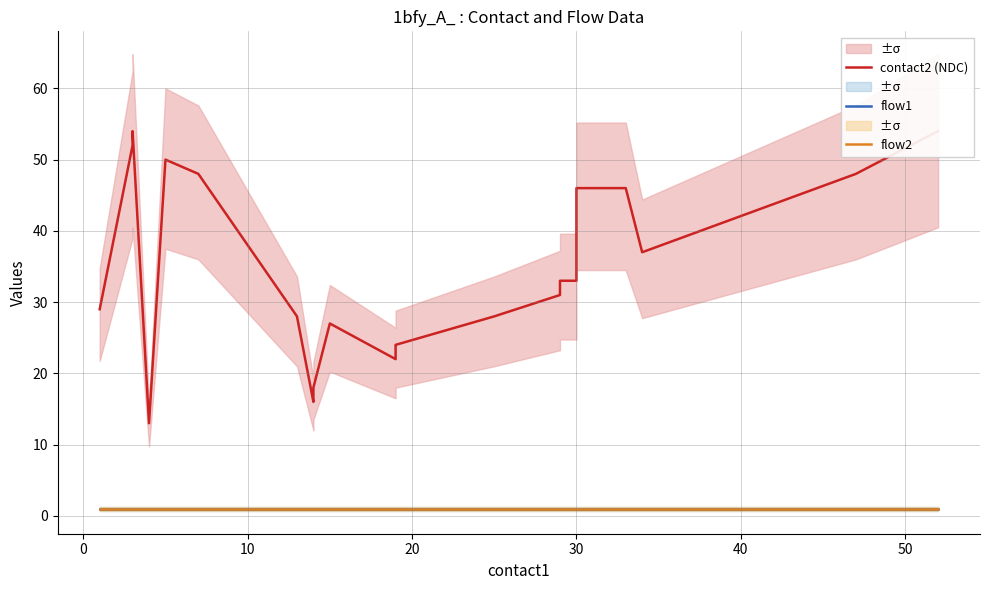

List the series in order of their peak value, lowest first.

flow1, flow2, contact2 (NDC)